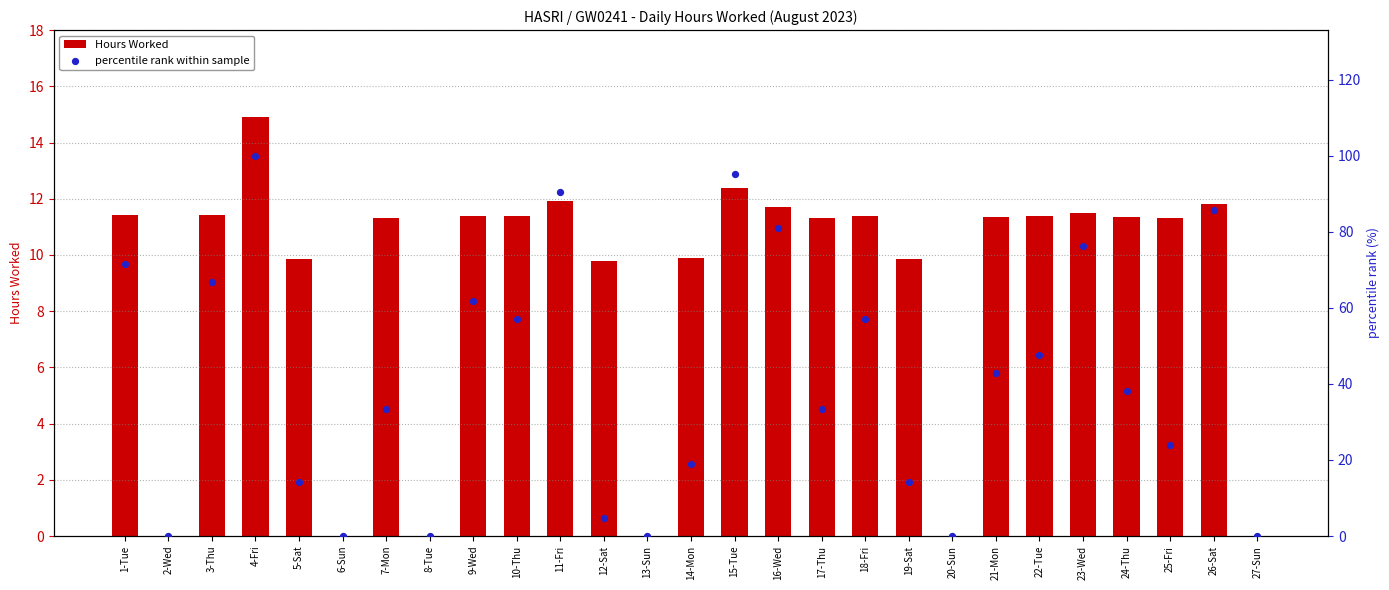

At which category is the sum across all series the highest?

4-Fri